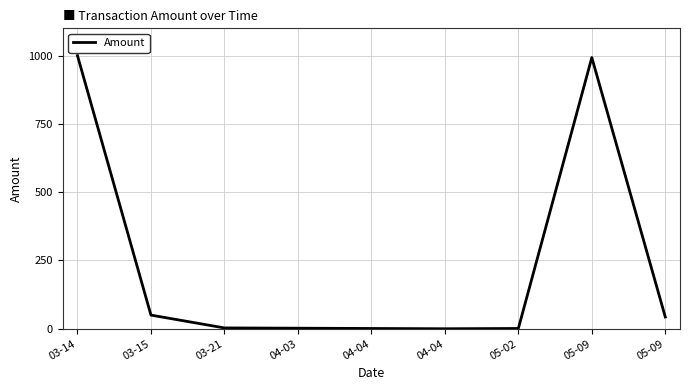

How many lines are shown in the chart?

1